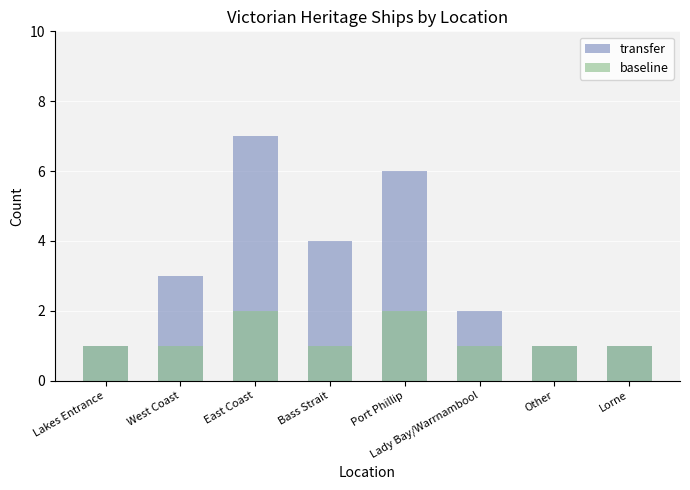

At which label does baseline reach its peak?

East Coast